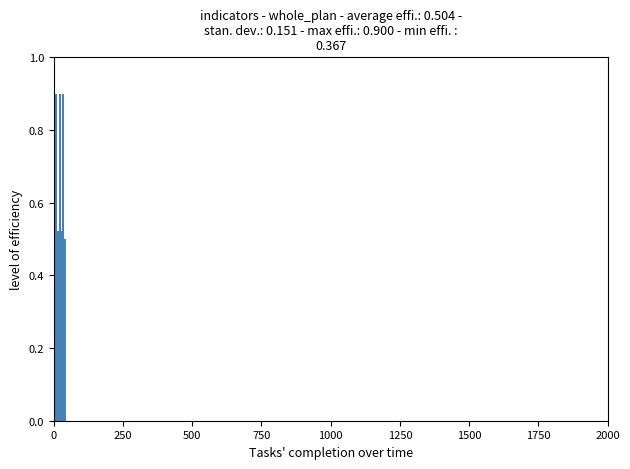

What is the maximum value shown in the chart?

0.9